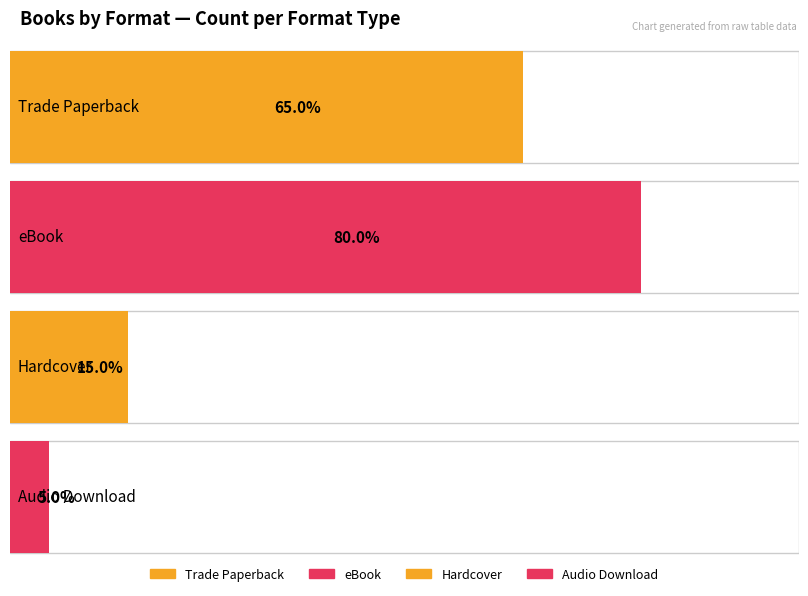

What is the label of the 2nd bar from the left?

eBook